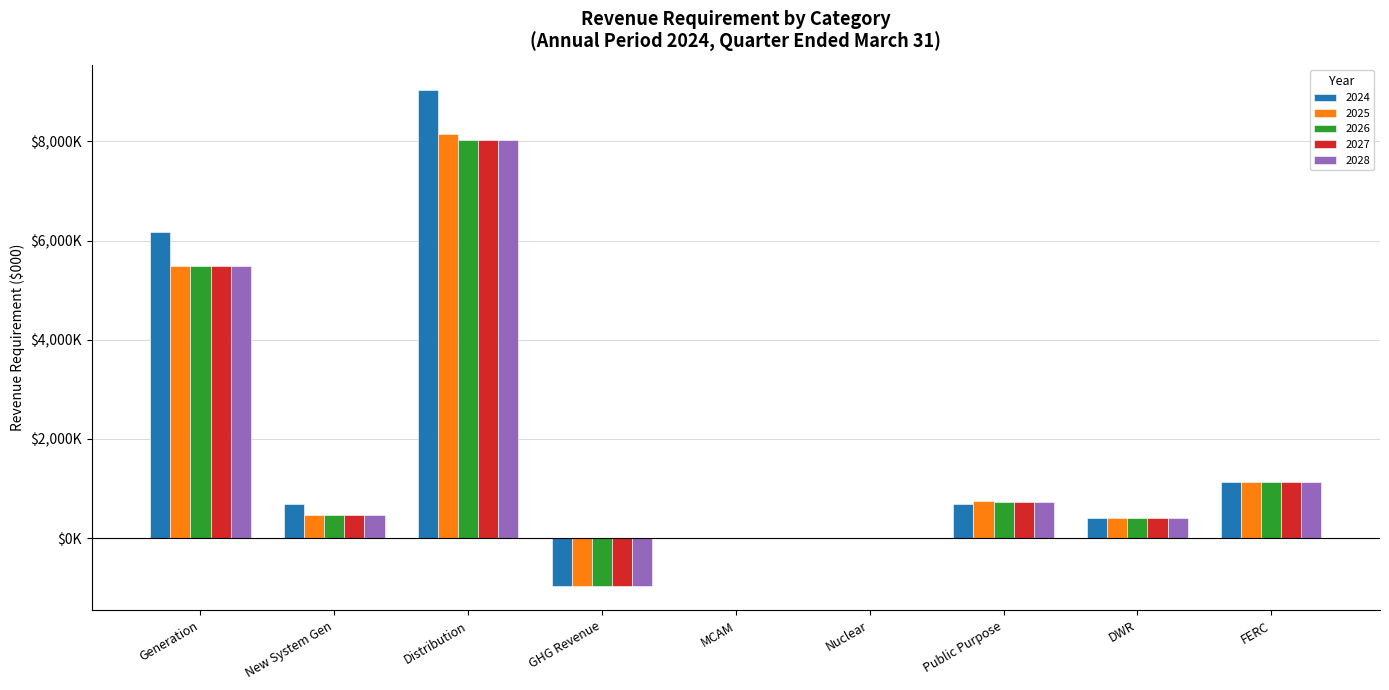

At which label does 2025 reach its minimum?

GHG Revenue